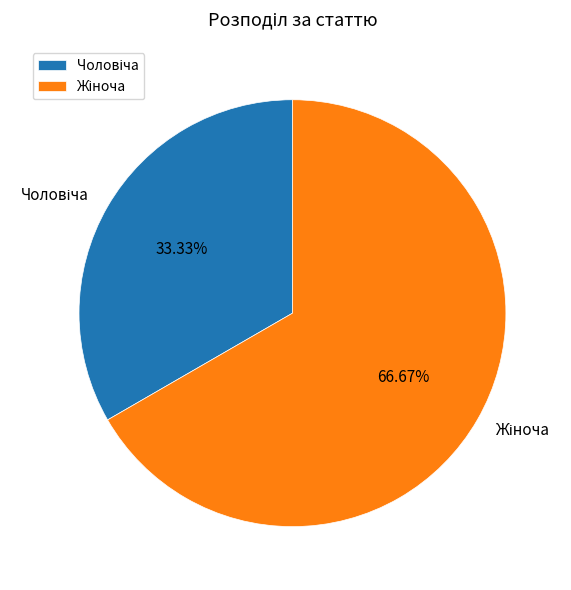

How many slices are in this pie chart?

2